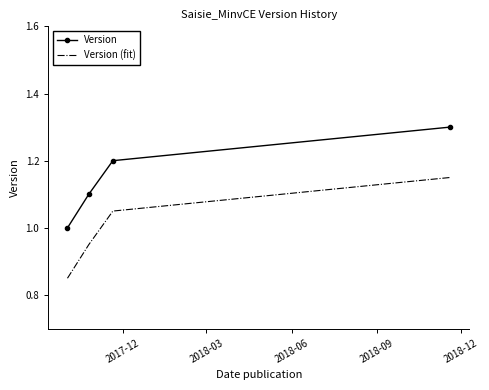

List the series in order of their peak value, highest first.

Version, Version (fit)